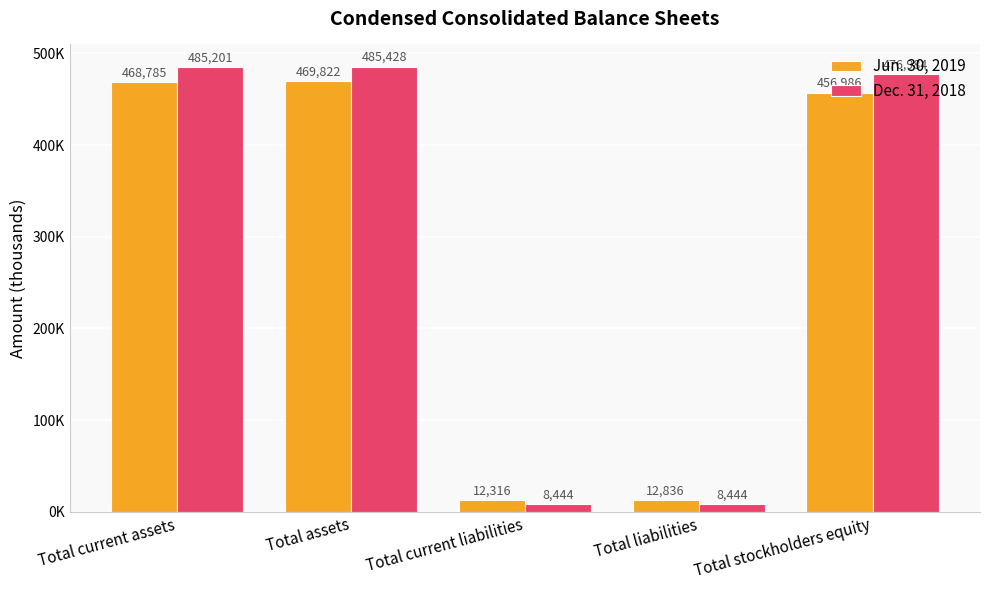

What is the total value across all series at Total current liabilities?

20760